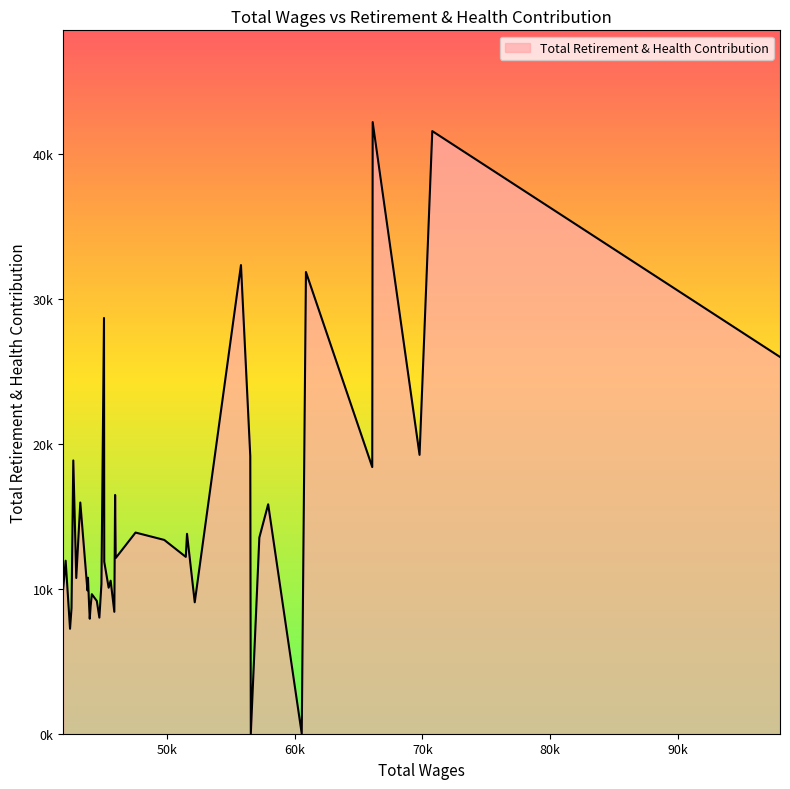

Is this an area chart (filled region under the line)?

Yes